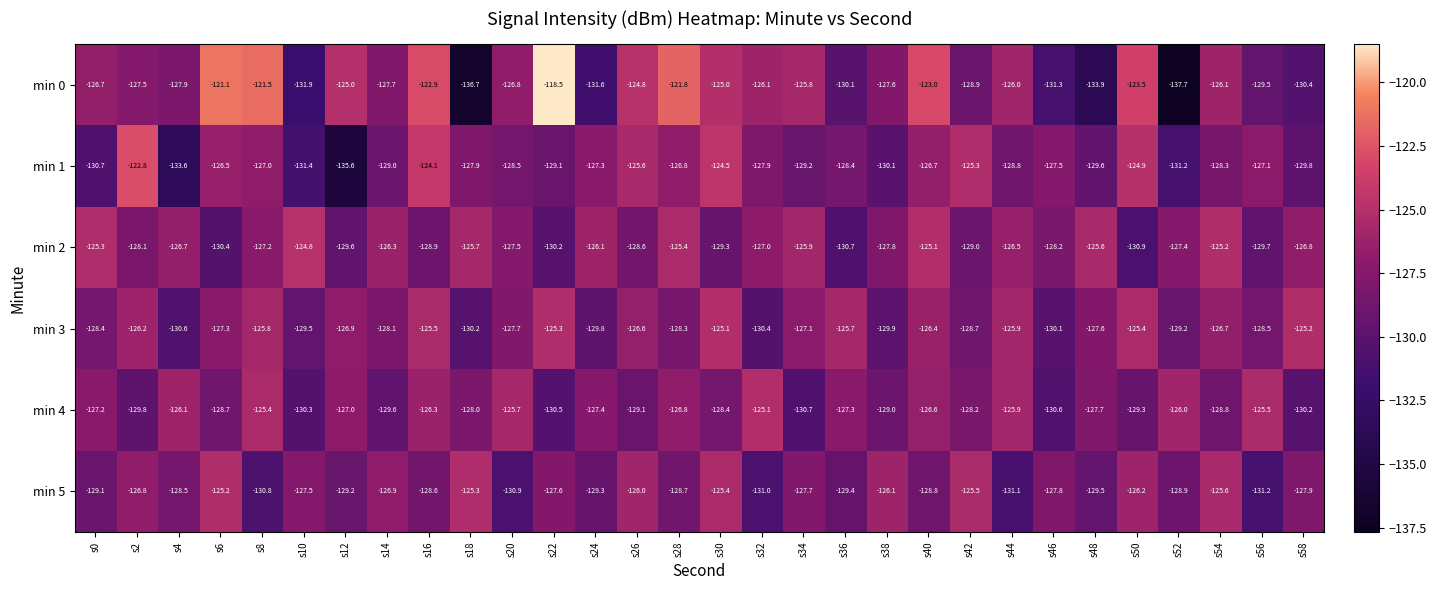

What is the difference between the min 1 values at s18 and s48?

1.7